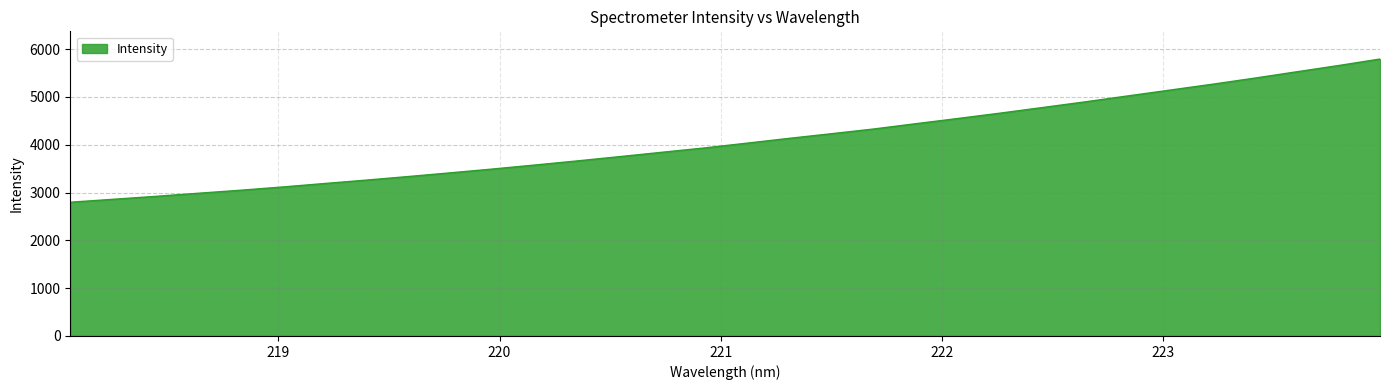

Count the number of values greater than 4031.

16